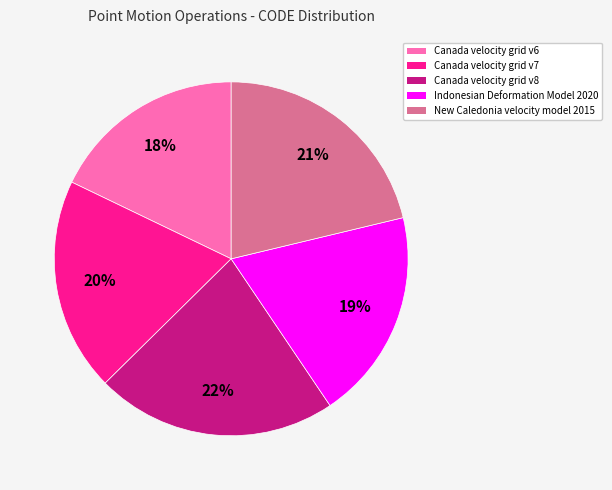

Which category has the smallest portion of the pie?

Canada velocity grid v6